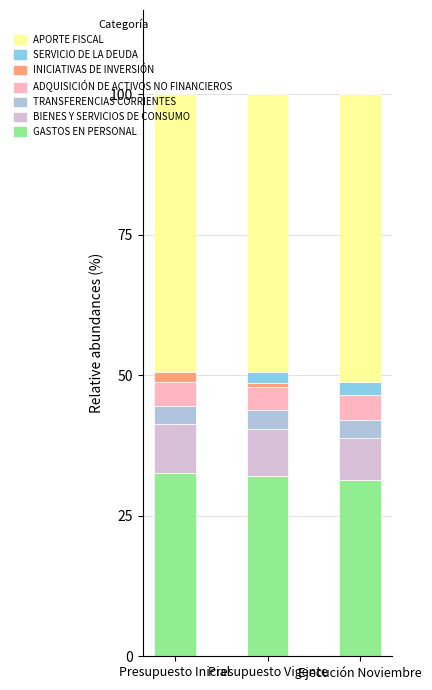

Are the bars grouped side by side (vs. stacked)?

No